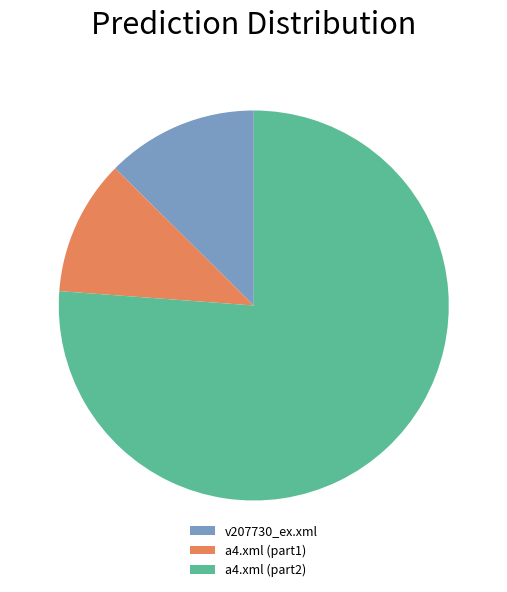

Does v207730_ex.xml represent more than half of the total?

No